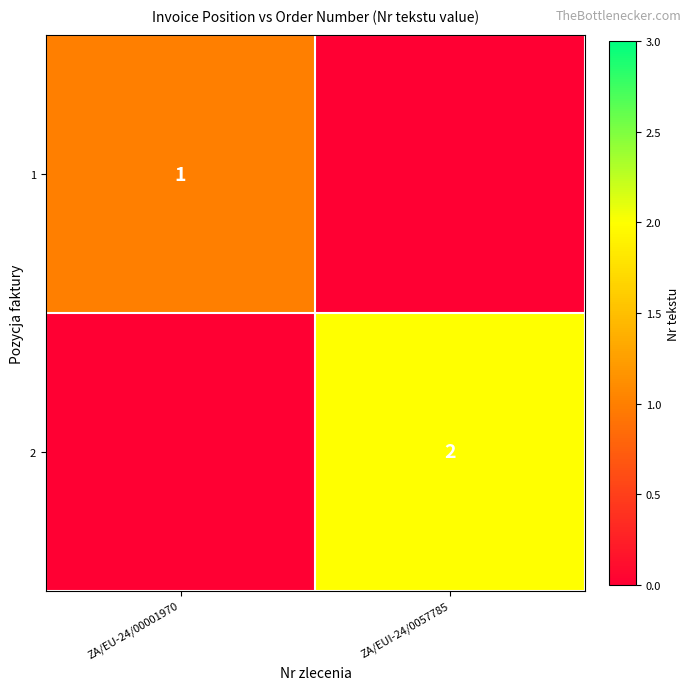

Is it true that 2 equals 2 at ZA/EUI-24/0057785?

True